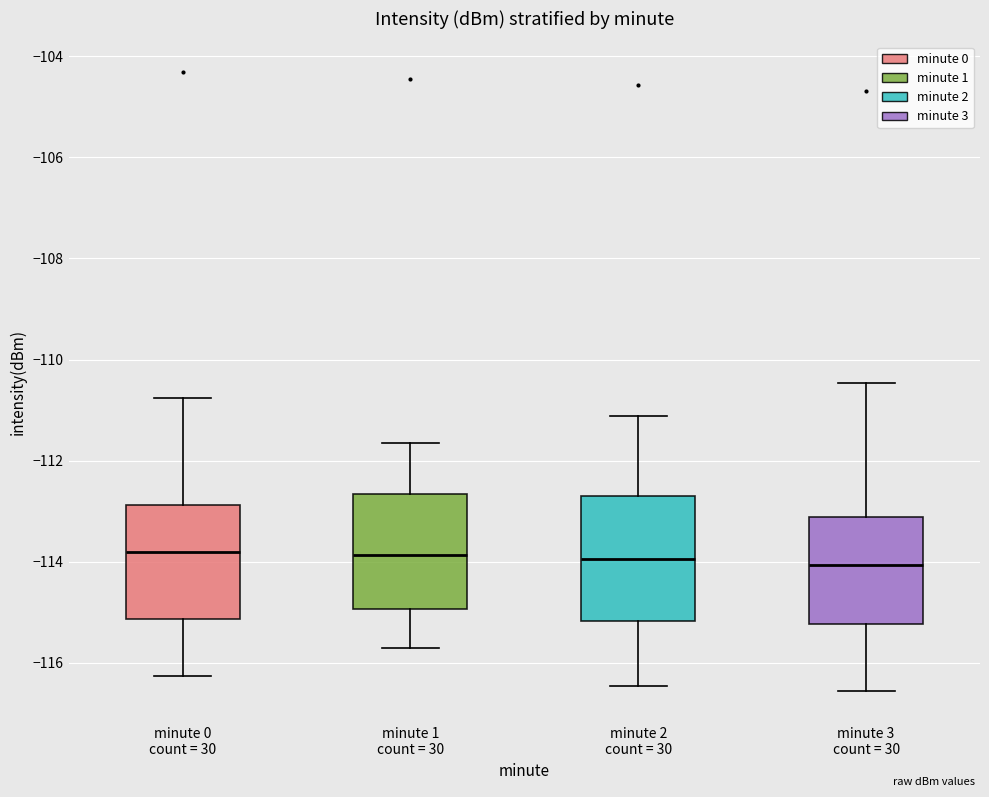

Reading left to right, read every box against the y-axis: the position of its median line, the range the box covers, and the ends of its whiskers. The values are not printed on the chart, so give them approximately, as read against the axis.

minute 0 count = 30: median -113.8, box -115.2 to -112.8, whiskers -116.2 to -110.8
minute 1 count = 30: median -113.8, box -115.0 to -112.6, whiskers -115.8 to -111.6
minute 2 count = 30: median -114.0, box -115.2 to -112.8, whiskers -116.4 to -111.2
minute 3 count = 30: median -114.0, box -115.2 to -113.2, whiskers -116.6 to -110.4